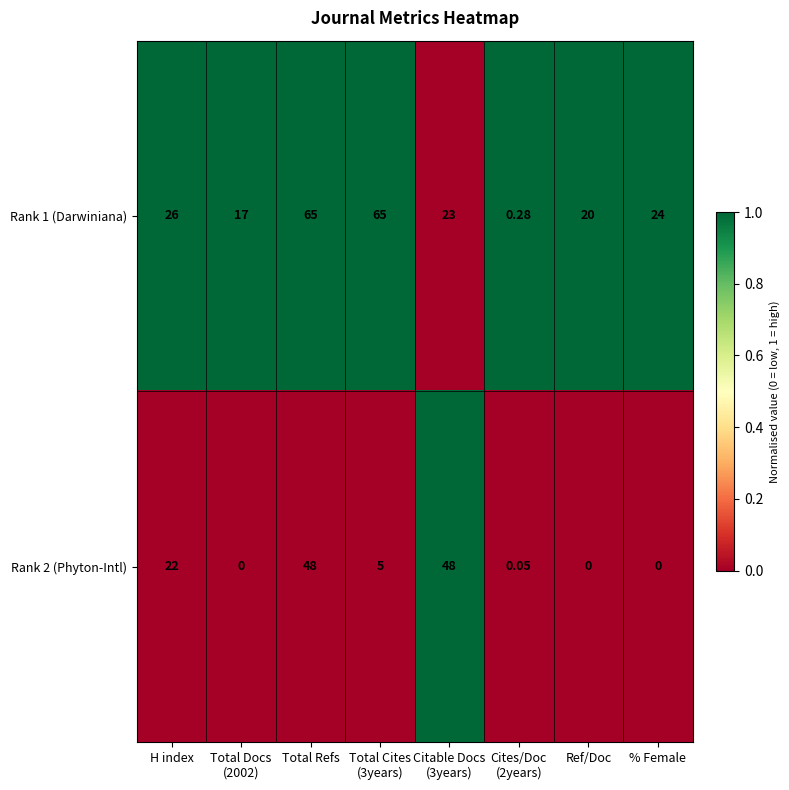

Is the value of Rank 2 (Phyton-Intl) at H index greater than the value of Rank 1 (Darwiniana) at Total Refs?

No